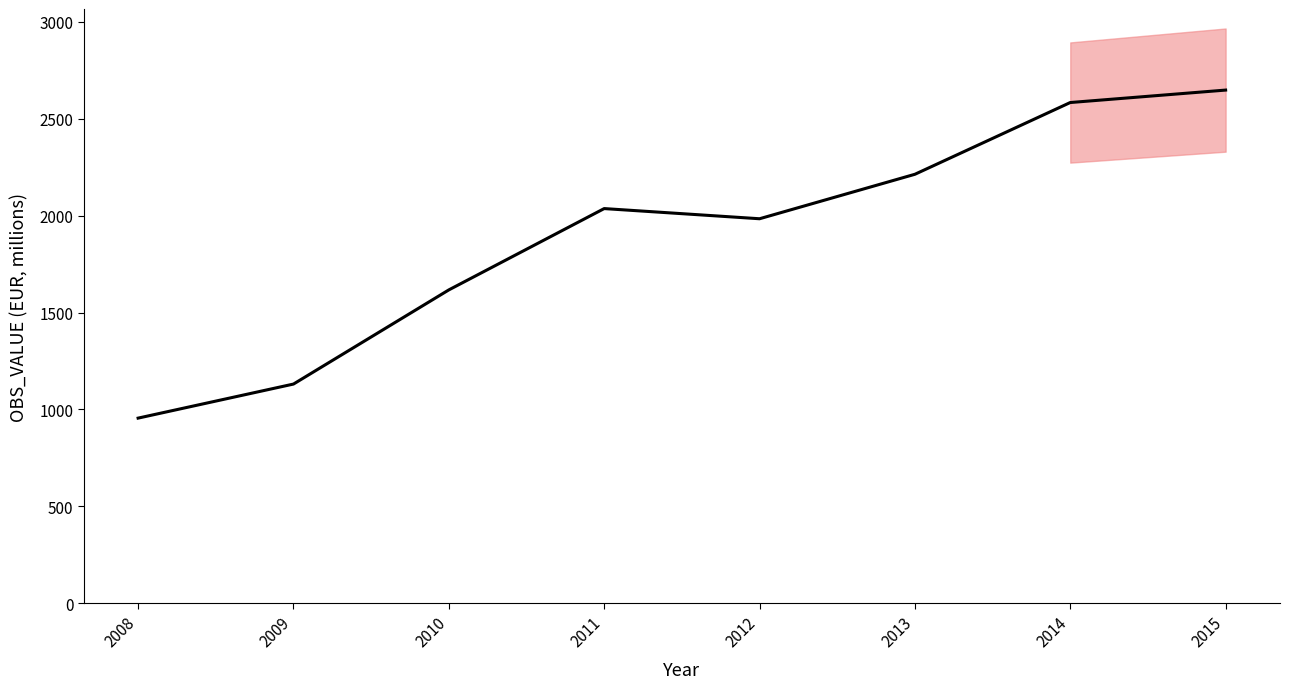

How many points are higher than both their immediate neighbors (excluding endpoints)?

1